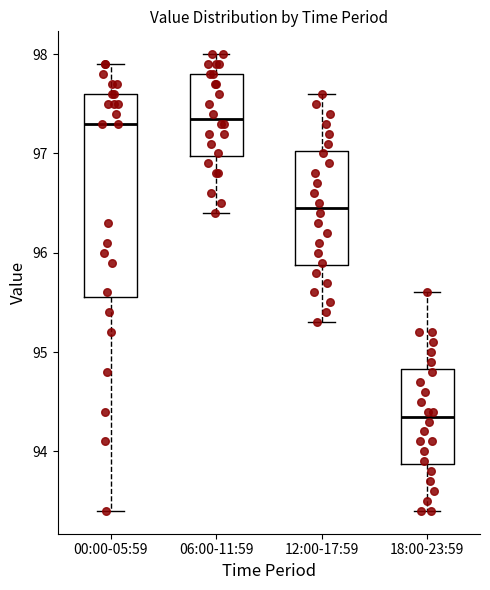

Which box's median line is the lowest?

18:00-23:59